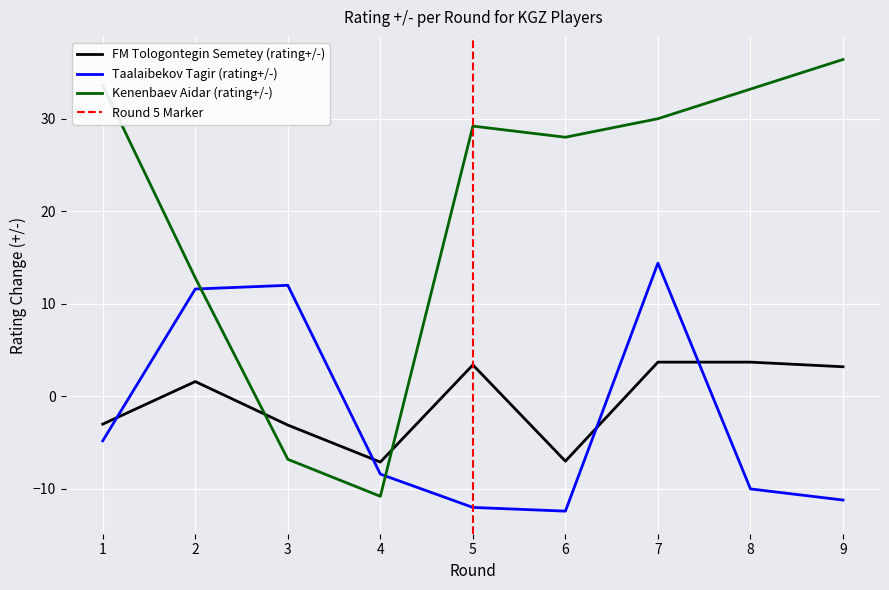

Which series has the largest total across all categories?

Kenenbaev Aidar (rating+/-)